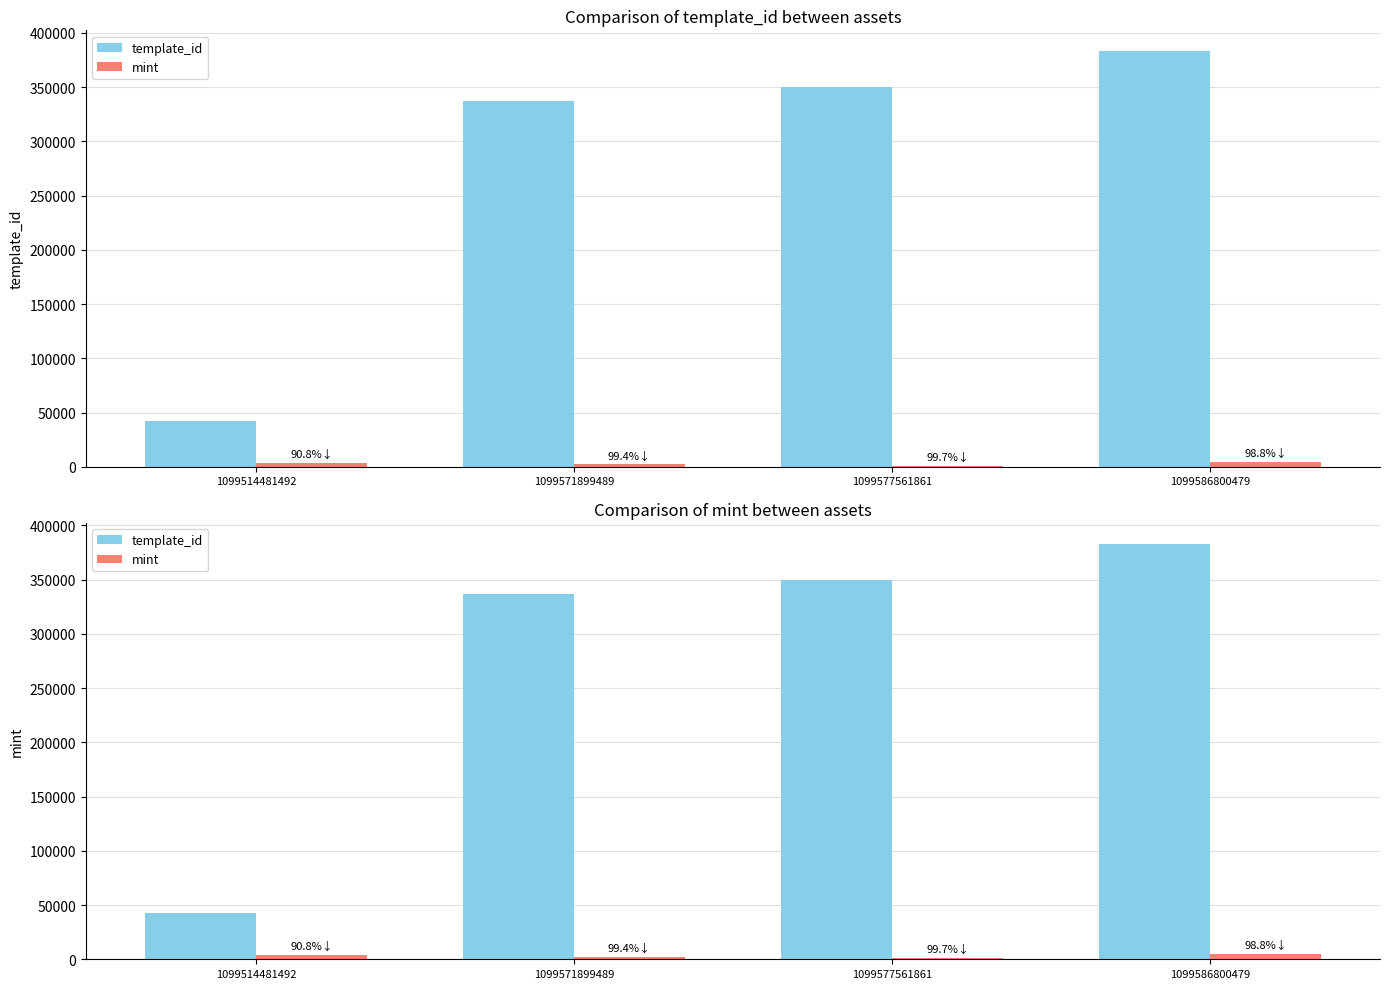

Reading left to right, transcribe all the data shown in this chart.

template_id: 1099514481492=42420	1099571899489=336643	1099577561861=349951	1099586800479=383071
mint: 1099514481492=3908	1099571899489=2119	1099577561861=1136	1099586800479=4569